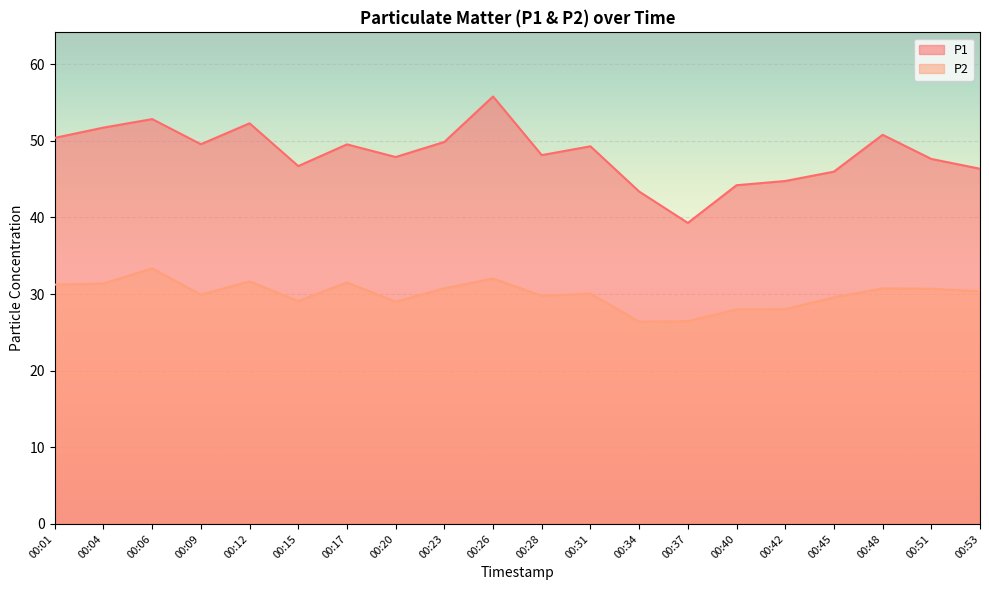

Is it true that P2 equals 42.1 at 00:17?

False